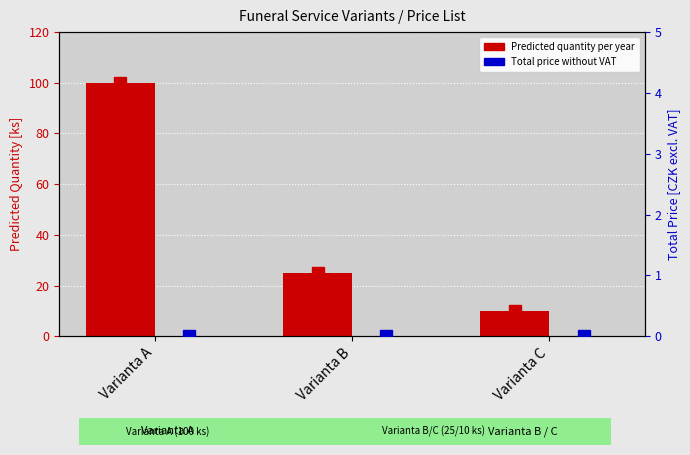

What is the greatest value displayed?

100